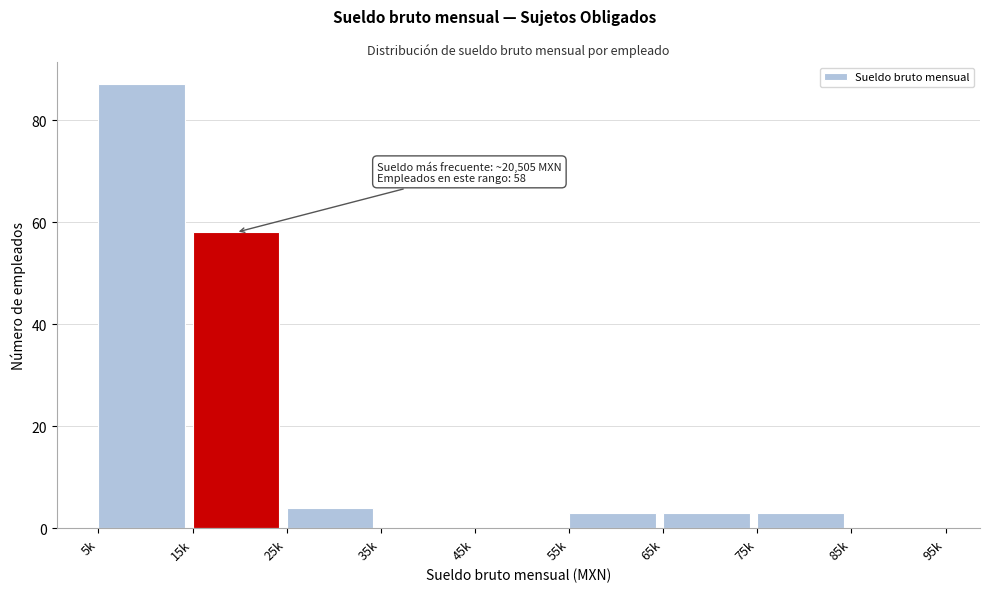

Reading left to right, transcribe all the data shown in this chart.

5k=87	15k=58	25k=4	35k=0	45k=0	55k=3	65k=3	75k=3	85k=0